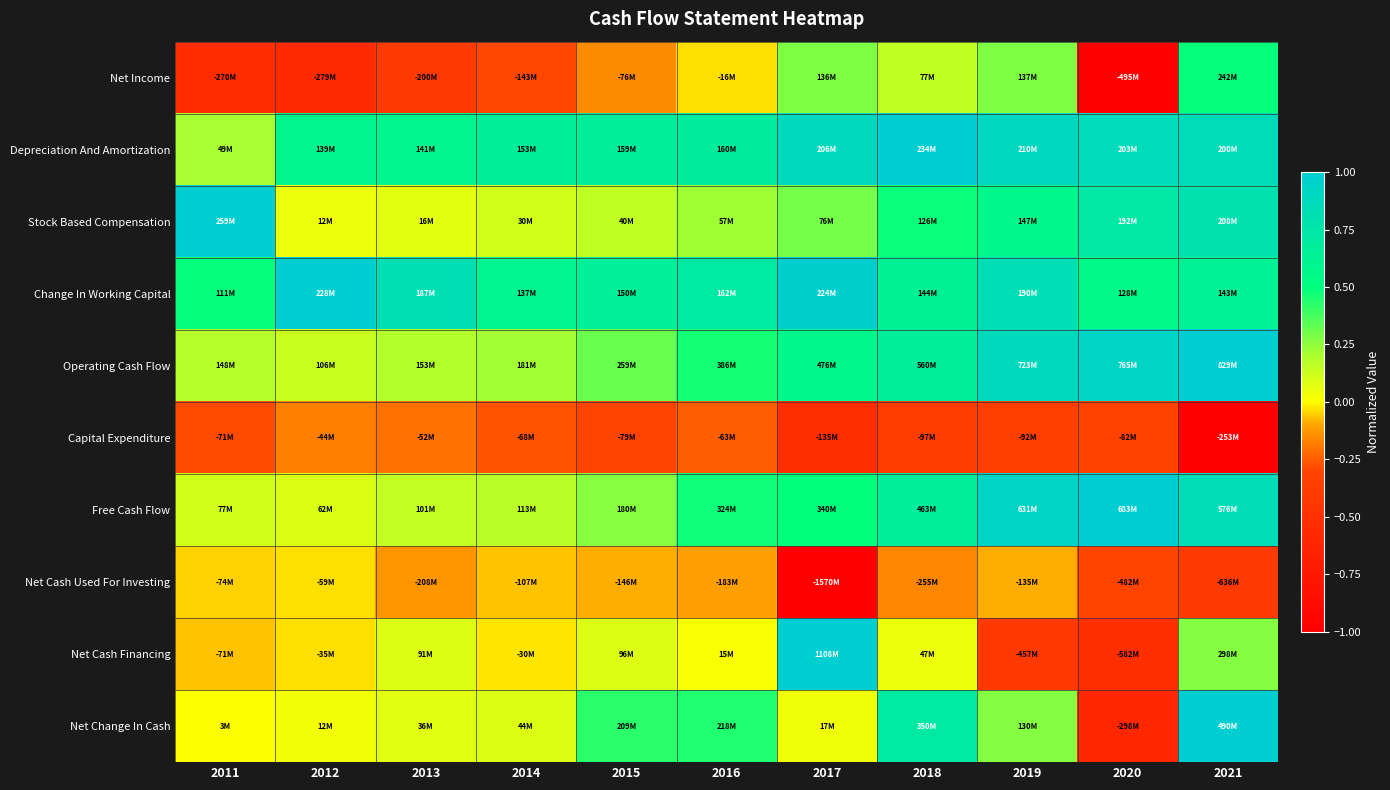

Reading right to left, extract all data points from this chart.

Net Income: 2021=0.5	2020=-1.0	2019=0.3	2018=0.2	2017=0.3	2016=-0.0	2015=-0.2	2014=-0.3	2013=-0.4	2012=-0.6	2011=-0.5
Depreciation And Amortization: 2021=0.9	2020=0.9	2019=0.9	2018=1.0	2017=0.9	2016=0.7	2015=0.7	2014=0.7	2013=0.6	2012=0.6	2011=0.2
Stock Based Compensation: 2021=0.8	2020=0.7	2019=0.6	2018=0.5	2017=0.3	2016=0.2	2015=0.2	2014=0.1	2013=0.1	2012=0.0	2011=1.0
Change In Working Capital: 2021=0.6	2020=0.6	2019=0.8	2018=0.6	2017=1.0	2016=0.7	2015=0.7	2014=0.6	2013=0.8	2012=1.0	2011=0.5
Operating Cash Flow: 2021=1.0	2020=0.9	2019=0.9	2018=0.7	2017=0.6	2016=0.5	2015=0.3	2014=0.2	2013=0.2	2012=0.1	2011=0.2
Capital Expenditure: 2021=-1.0	2020=-0.3	2019=-0.4	2018=-0.4	2017=-0.5	2016=-0.2	2015=-0.3	2014=-0.3	2013=-0.2	2012=-0.2	2011=-0.3
Free Cash Flow: 2021=0.8	2020=1.0	2019=0.9	2018=0.7	2017=0.5	2016=0.5	2015=0.3	2014=0.2	2013=0.1	2012=0.1	2011=0.1
Net Cash Used For Investing: 2021=-0.4	2020=-0.3	2019=-0.1	2018=-0.2	2017=-1.0	2016=-0.1	2015=-0.1	2014=-0.1	2013=-0.1	2012=-0.0	2011=-0.0
Net Cash Financing: 2021=0.3	2020=-0.5	2019=-0.4	2018=0.0	2017=1.0	2016=0.0	2015=0.1	2014=-0.0	2013=0.1	2012=-0.0	2011=-0.1
Net Change In Cash: 2021=1.0	2020=-0.6	2019=0.3	2018=0.7	2017=0.0	2016=0.4	2015=0.4	2014=0.1	2013=0.1	2012=0.0	2011=0.0